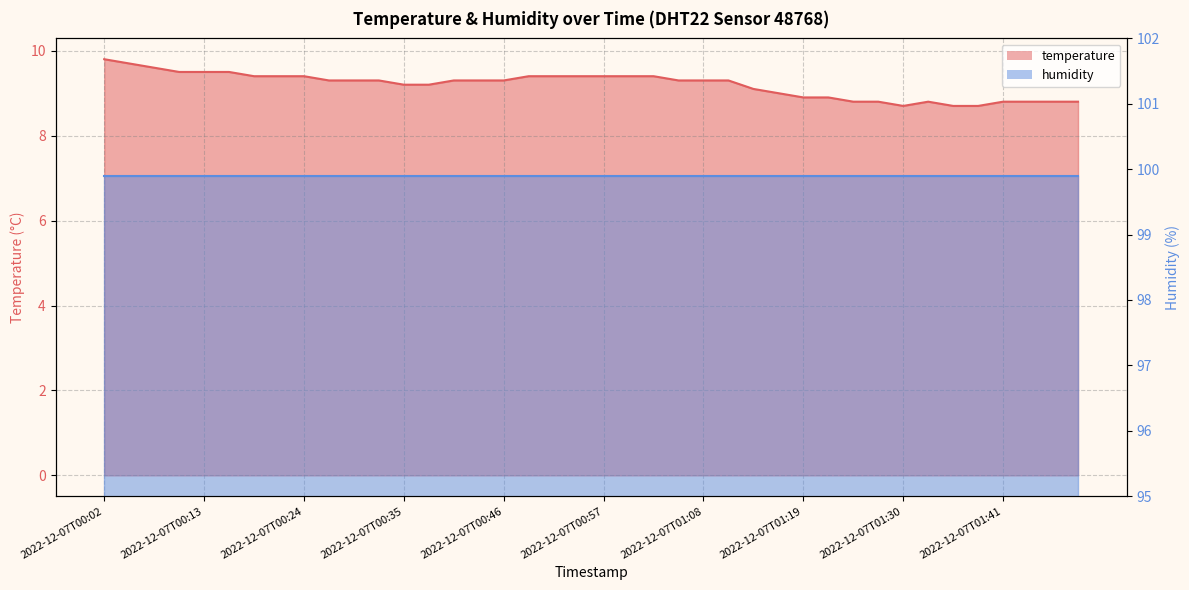

What is the change in value from 2022-12-07T00:29 to 2022-12-07T00:38?

-0.1